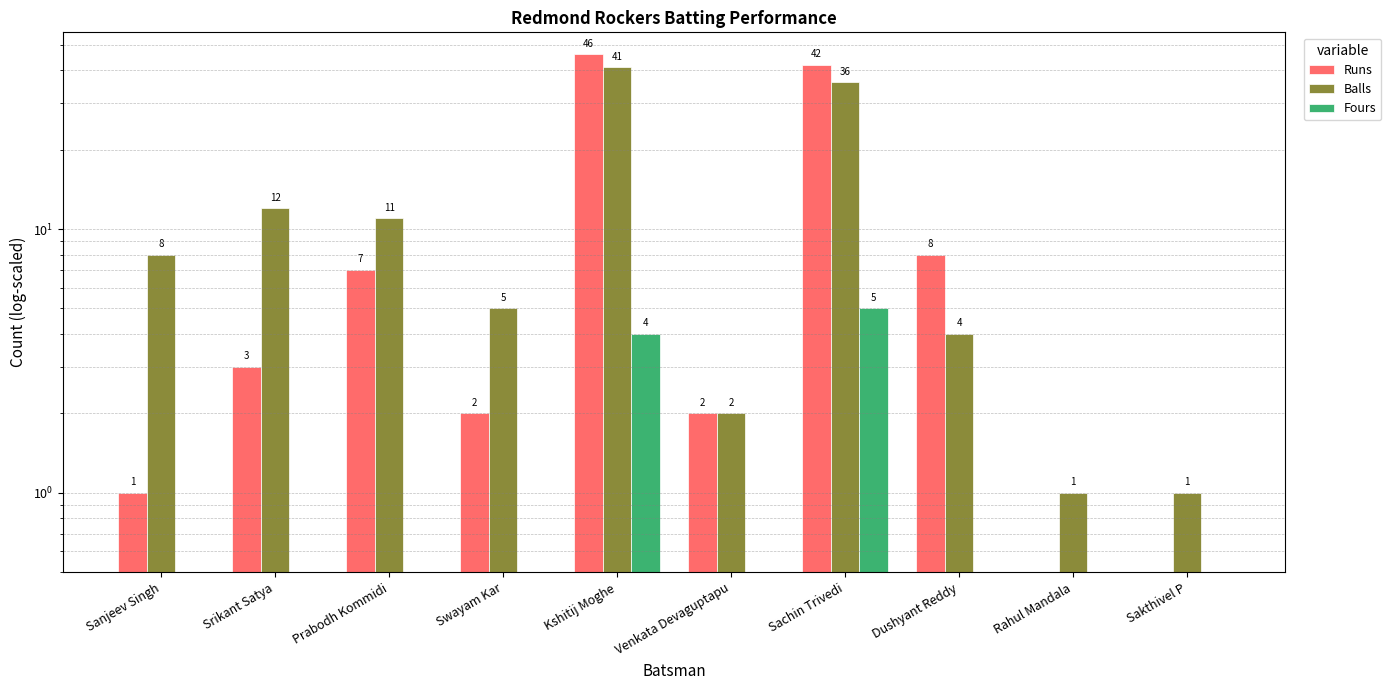

Where does the Runs series first go above 3?

Prabodh Kommidi